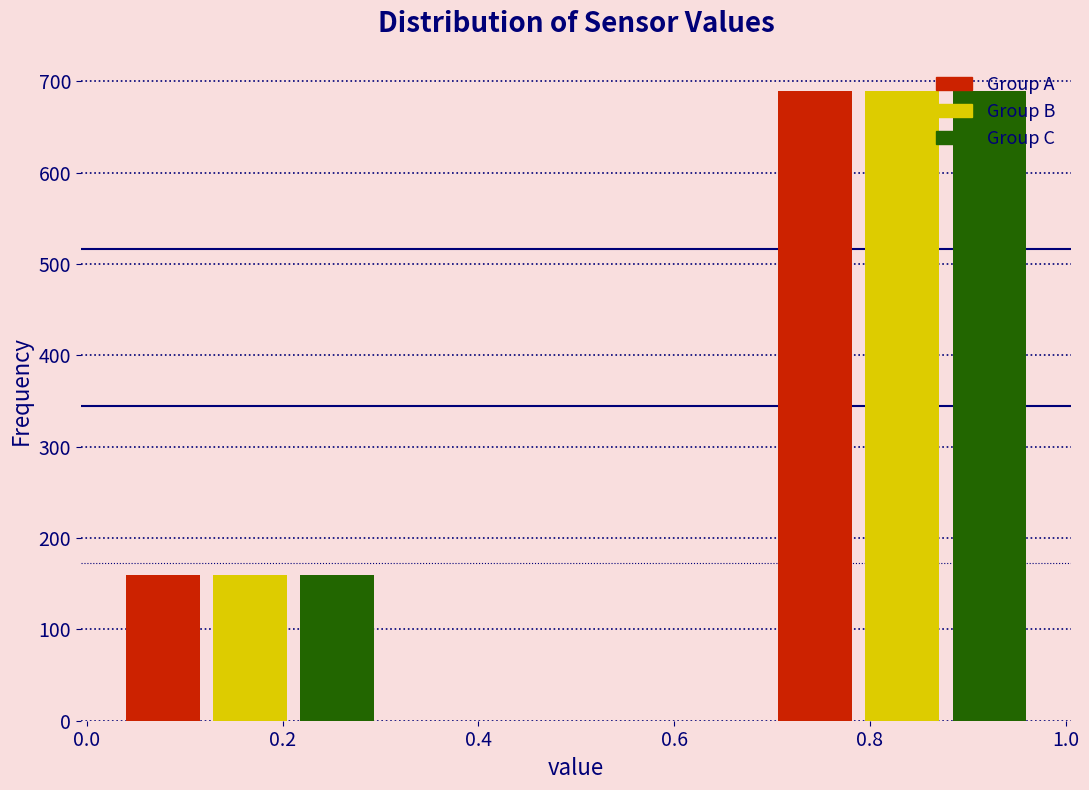

What is the height of the Group B bar covering 0.66 to 1.00 on the x-axis? Neither the bar edges nor the heights are printed on the chart, so give them approximately, as read against the axes.

690